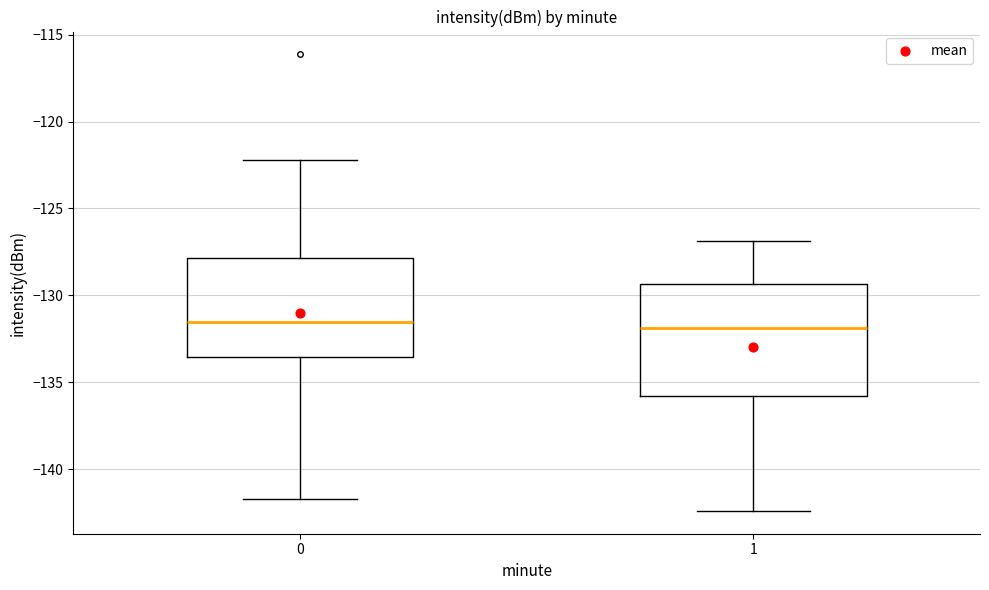

Where does the upper whisker of the box at x = 0 end on the y-axis? The values are not printed on the chart, so give them approximately, as read against the axis.

-122.0